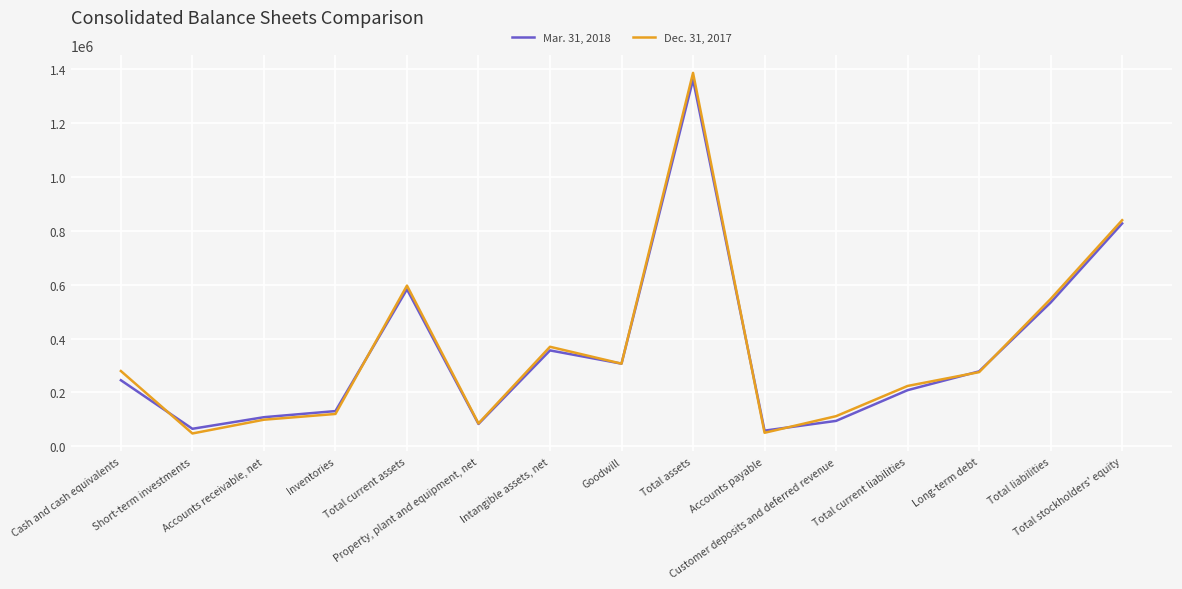

At which label does Dec. 31, 2017 first exceed 275630?

Cash and cash equivalents